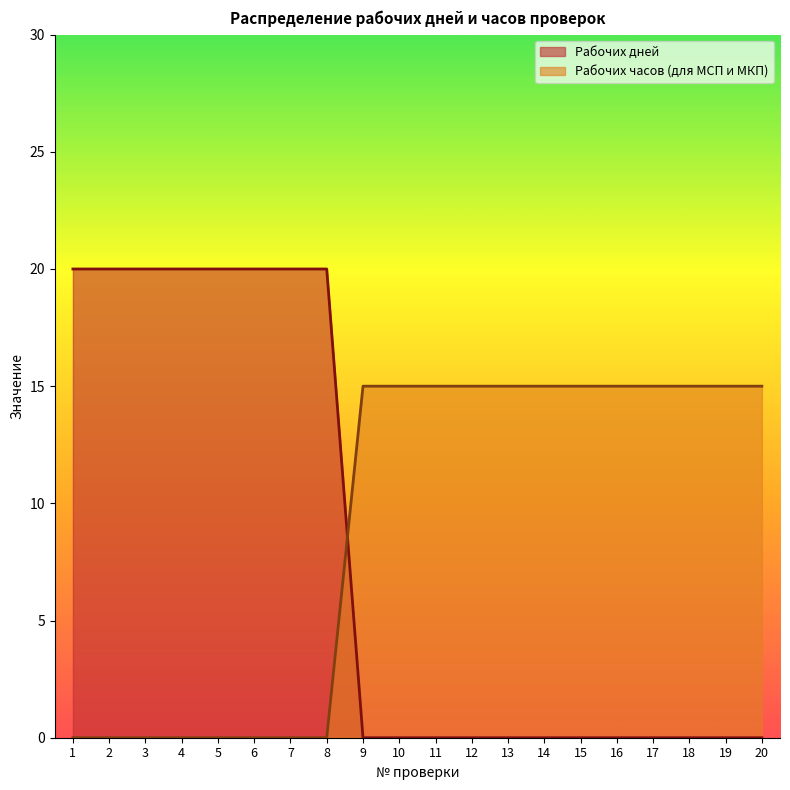

Reading left to right, extract all data points from this chart.

Рабочих дней: 20	20	20	20	20	20	20	20	0	0	0	0	0	0	0	0	0	0	0	0
Рабочих часов (для МСП и МКП): 0	0	0	0	0	0	0	0	15	15	15	15	15	15	15	15	15	15	15	15